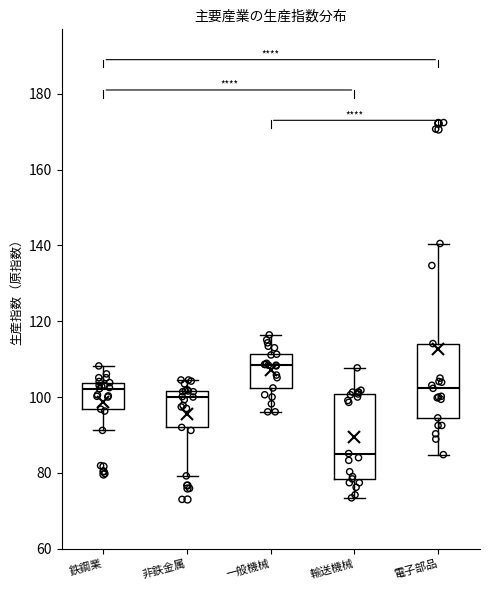

Where is the lower edge of the box for 一般機械 on the y-axis? The values are not printed on the chart, so give them approximately, as read against the axis.

102